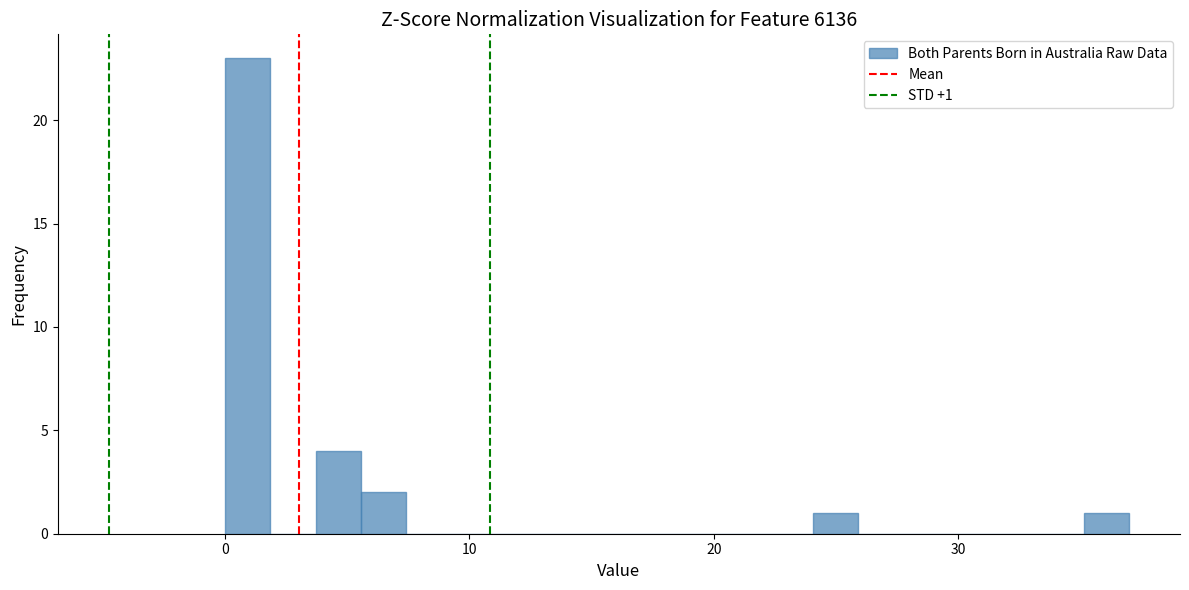

Around what value on the x-axis is the tallest bar? Give the approximate position of its centre, as read against the axis.

1